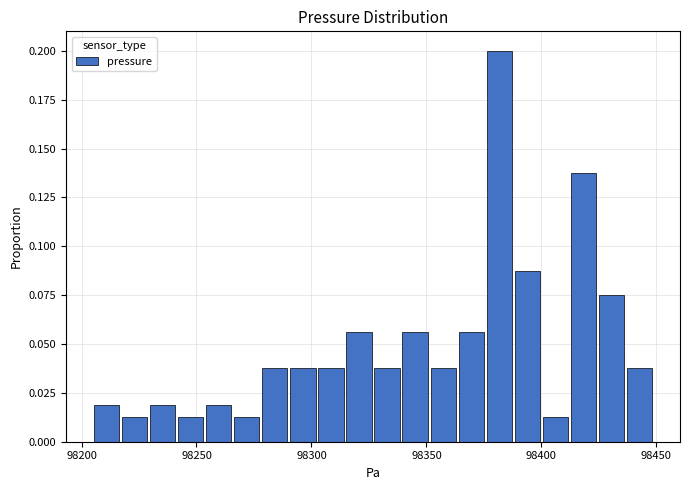

Read against the x-axis, roughly where is the centre of the tallest bar?

98380